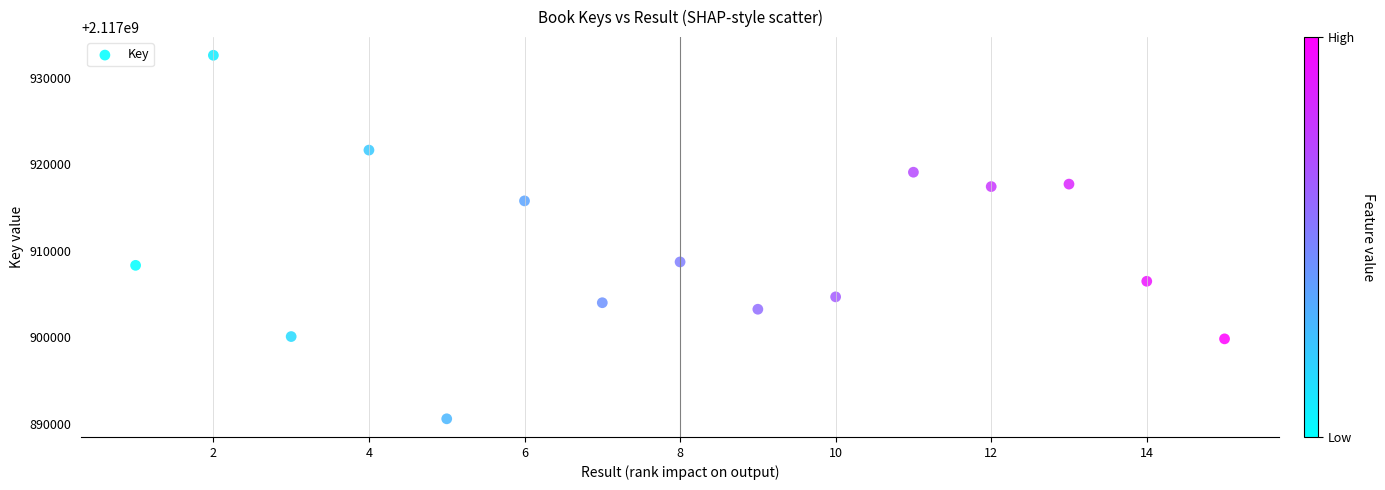

What is the range of Y values (max minus min)?

42044.1